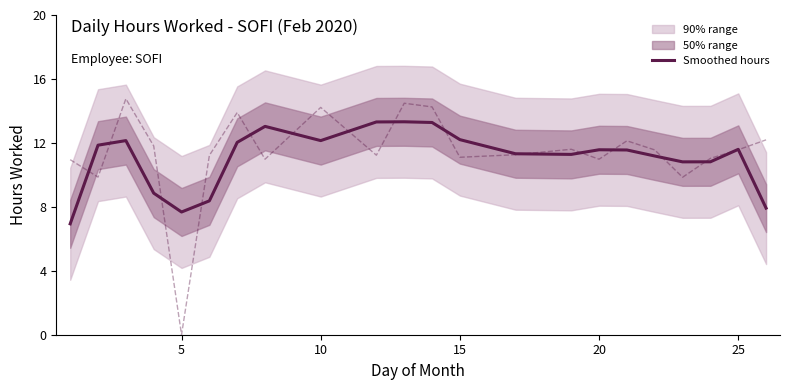

Reading left to right, what are all the values shown in this chart?

Hours Worked (smoothed): 6.9	11.9	12.1	8.9	7.7	8.4	12.0	13.0	12.1	13.3	13.3	13.3	12.2	11.3	11.3	11.6	11.6	11.2	10.8	10.8	11.6	7.9
Daily hours: 10.9	9.9	14.8	11.8	0.0	11.2	13.9	11.0	14.2	11.2	14.5	14.2	11.1	11.3	11.6	11.0	12.1	11.6	9.8	11.0	11.6	12.2